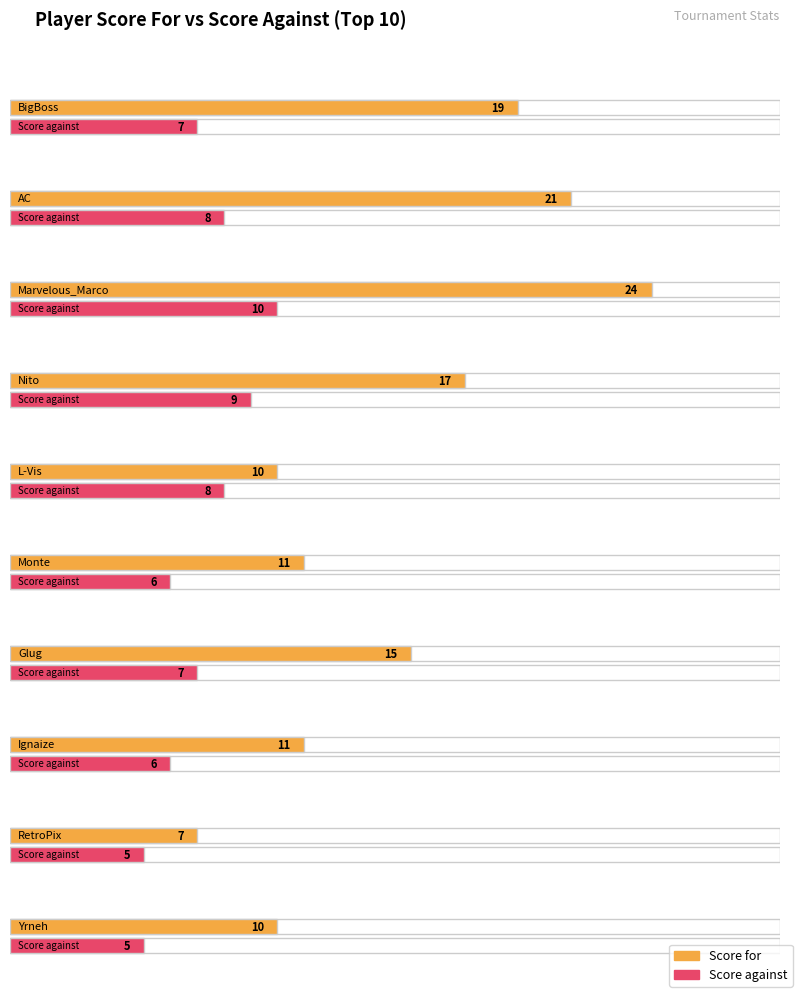

Which series has the largest total across all categories?

Score for